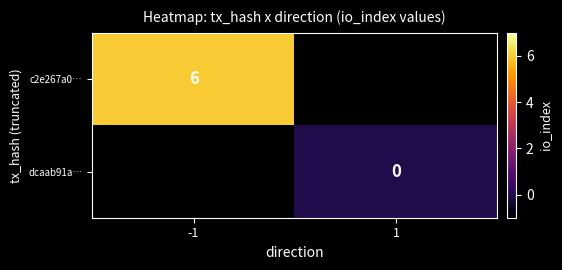

The value of c2e267a0… at -1 is 3. True or false?

False